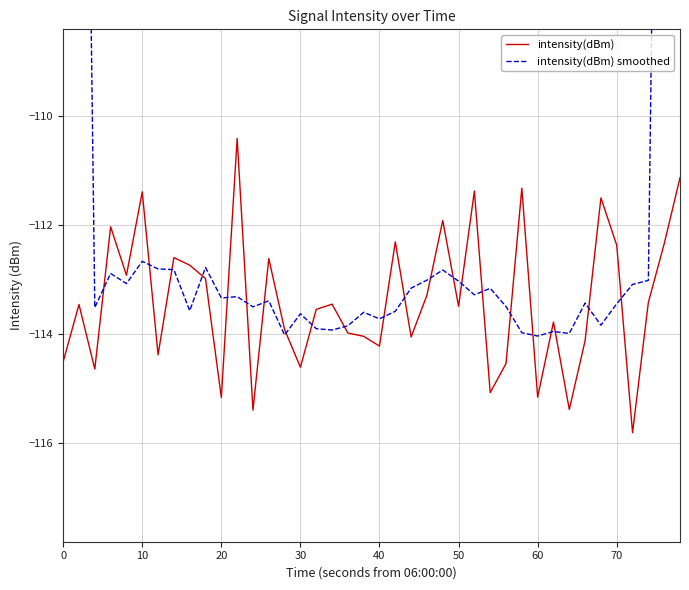

Which series has the largest total across all categories?

intensity(dBm) smoothed